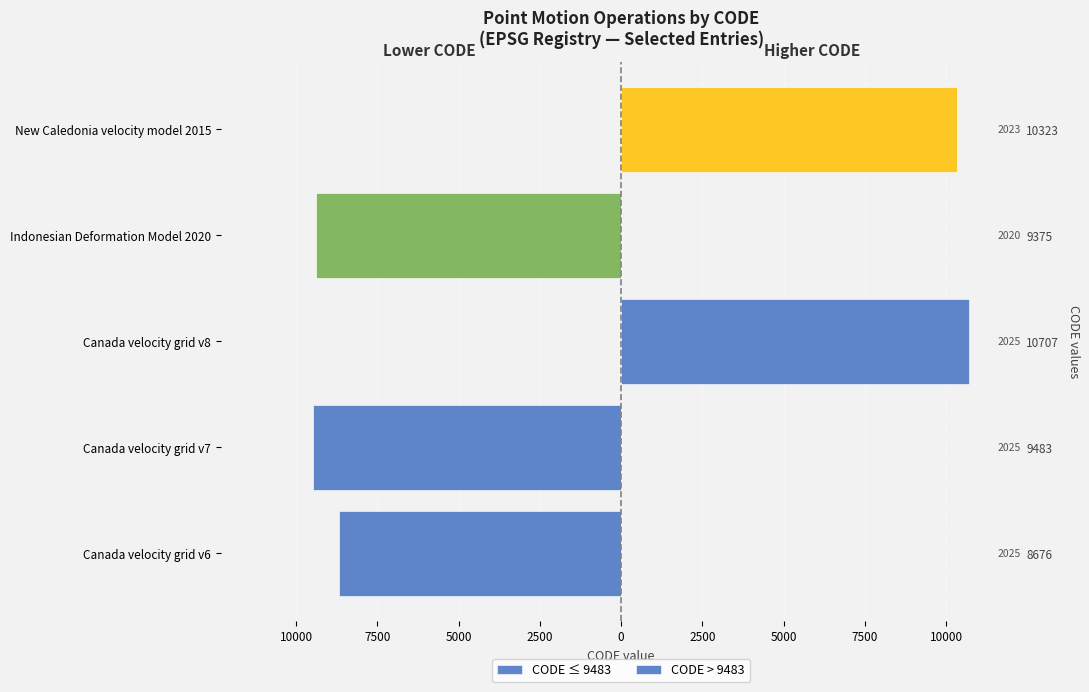

Rank the series at New Caledonia velocity model 2015 from lowest to highest value.

CODE ≤ 9483, CODE > 9483